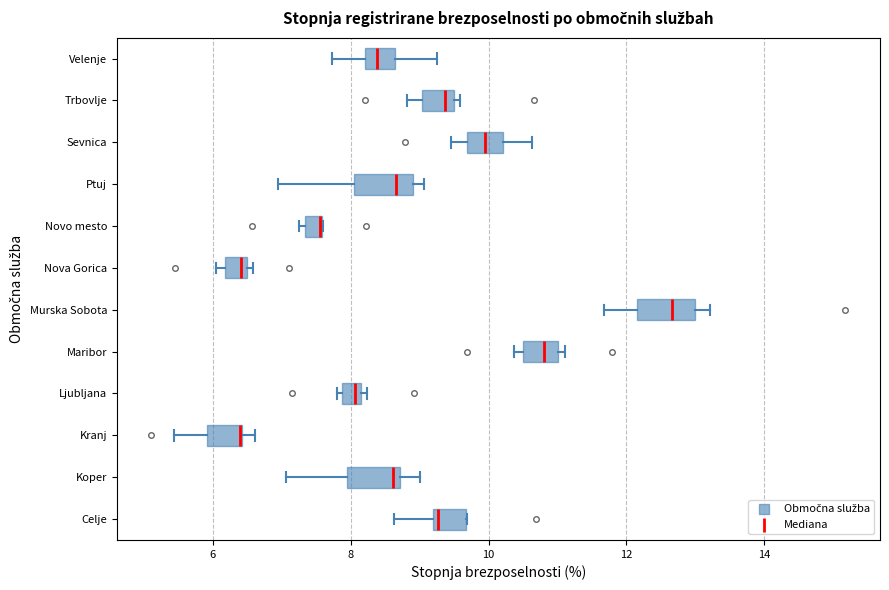

Where is the left edge of the box for Ljubljana on the x-axis? The values are not printed on the chart, so give them approximately, as read against the axis.

7.8